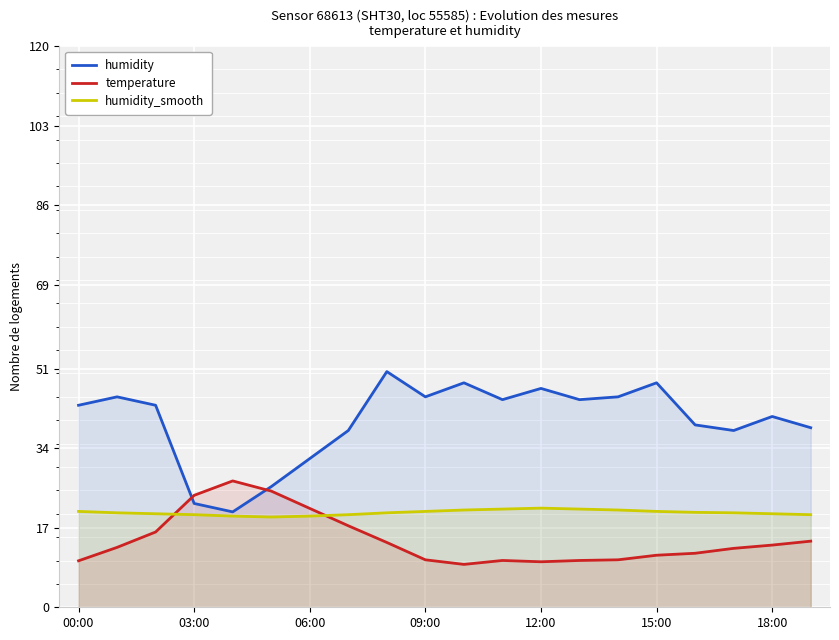

How many values in the humidity_smooth series are below 20?

6